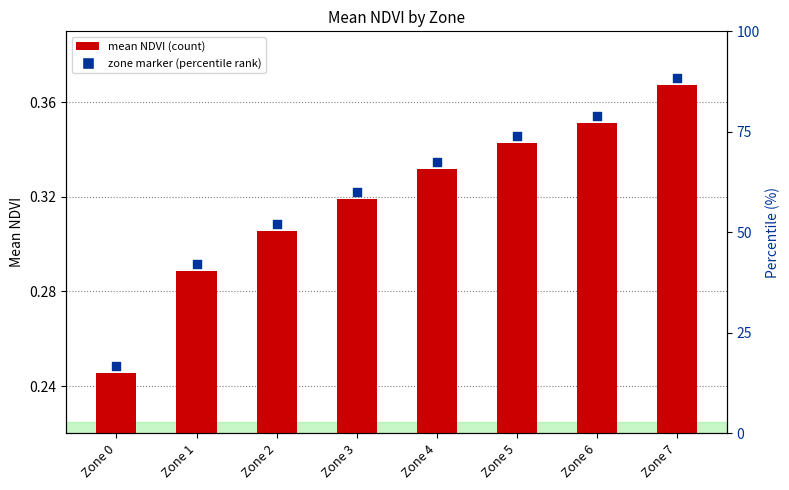

Which series has the widest spread of Y values?

mean NDVI